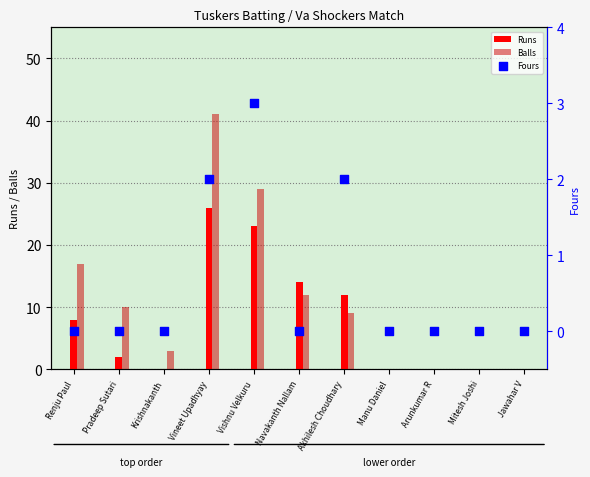

Which series has the widest spread of Y values?

Balls